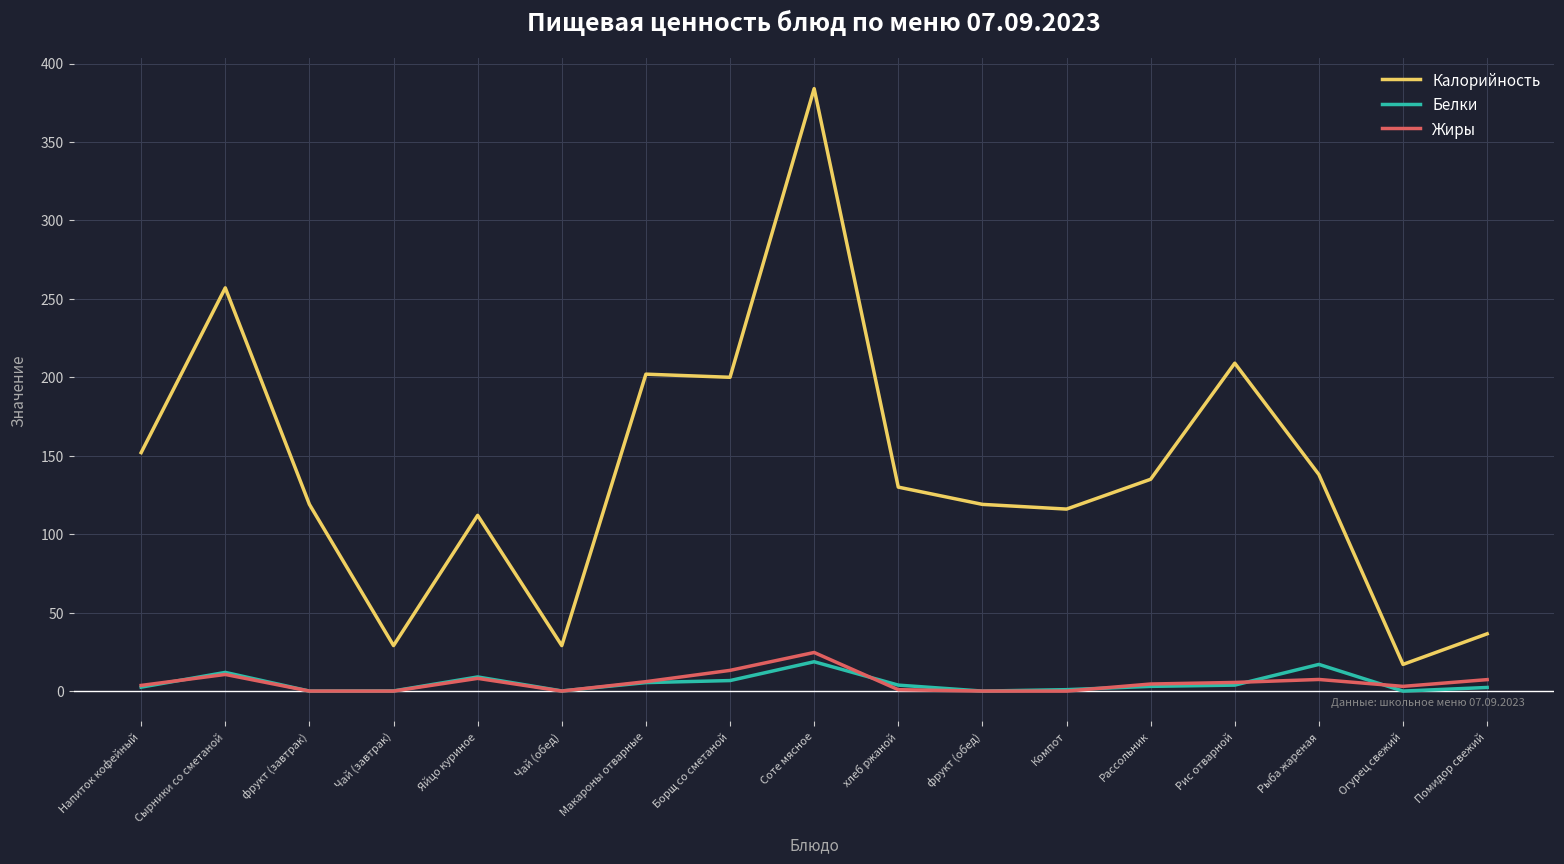

True or false: Калорийность has a value of 151.4 at Яйцо куриное.

False